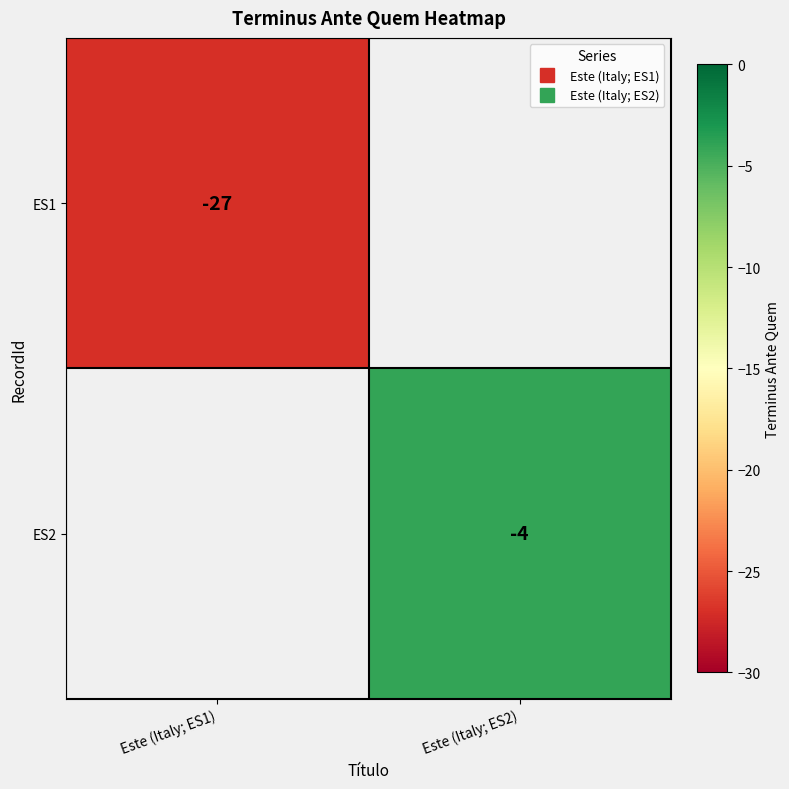

At which label is ES1 closest to -27?

Este (Italy; ES1)